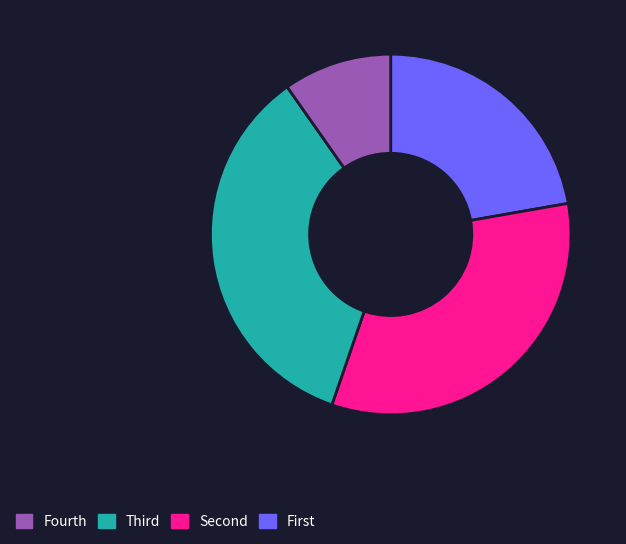

Is there a majority slice in this chart?

No